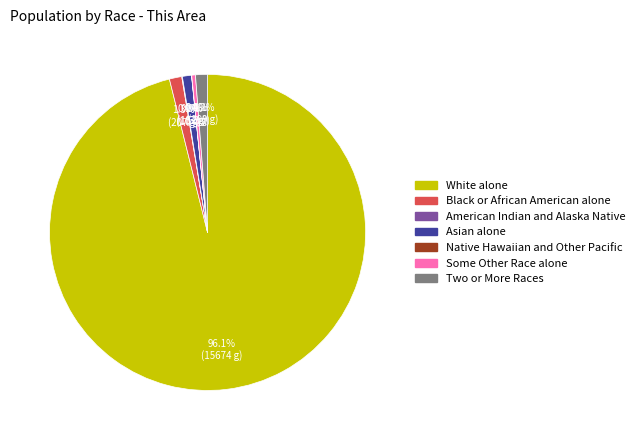

To the nearest percent, what is the difference between the largest and smallest slice percentages?

96%